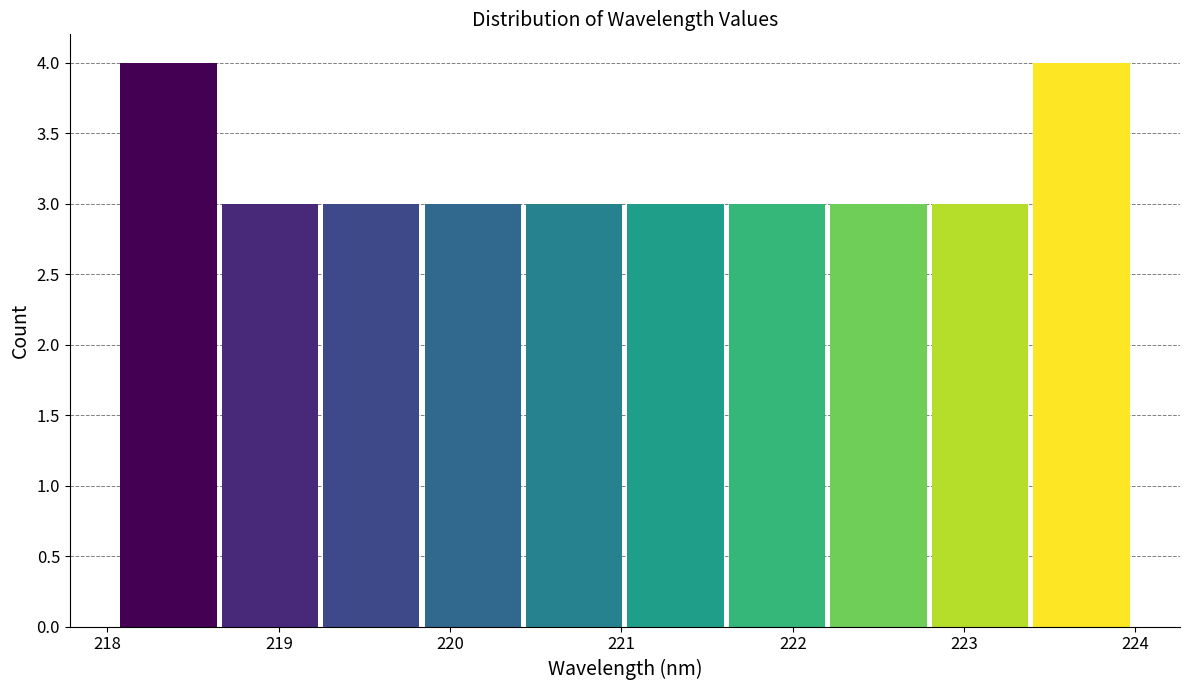

Reading left to right, transcribe this chart: for each bar, give the range it covers on the x-axis and its height. Neither the bar edges nor the heights are printed on the chart, so give them approximately, as read against the axes.

218.1 to 218.7: 4
218.7 to 219.2: 3
219.2 to 219.8: 3
219.8 to 220.4: 3
220.4 to 221.0: 3
221.0 to 221.6: 3
221.6 to 222.2: 3
222.2 to 222.8: 3
222.8 to 223.4: 3
223.4 to 224.0: 4